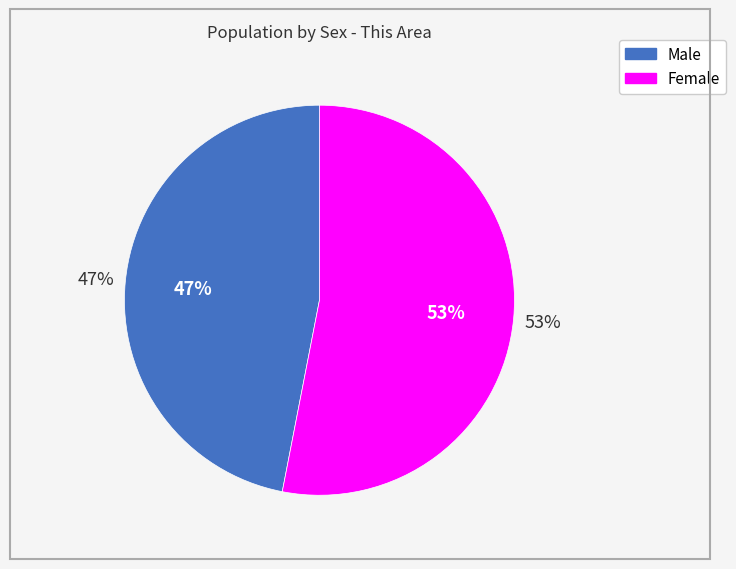

Which slice represents more than half of the pie?

Female